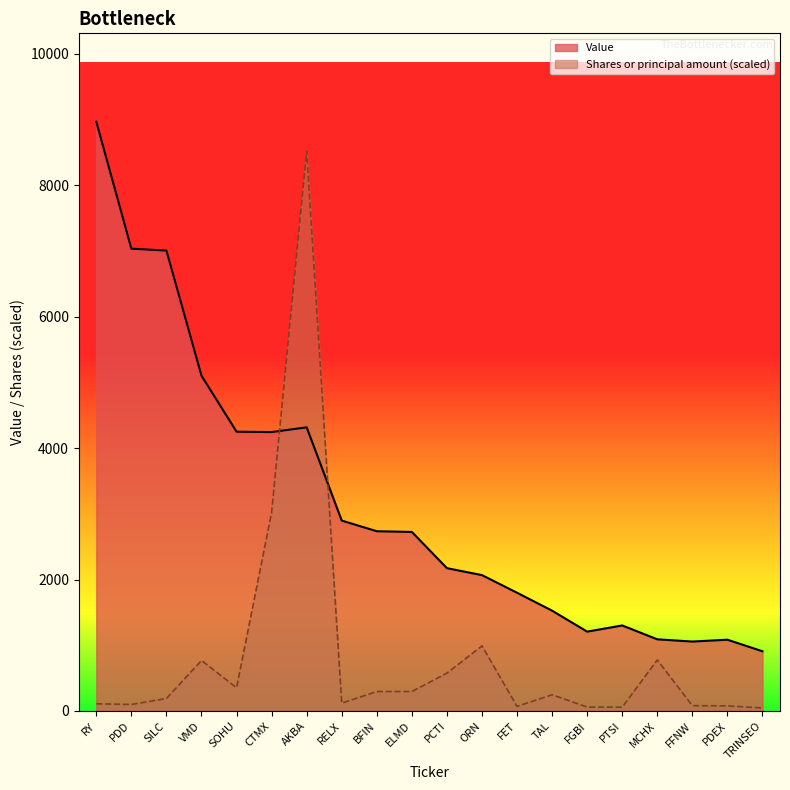

What is the total value across all series at PCTI?

2748.9